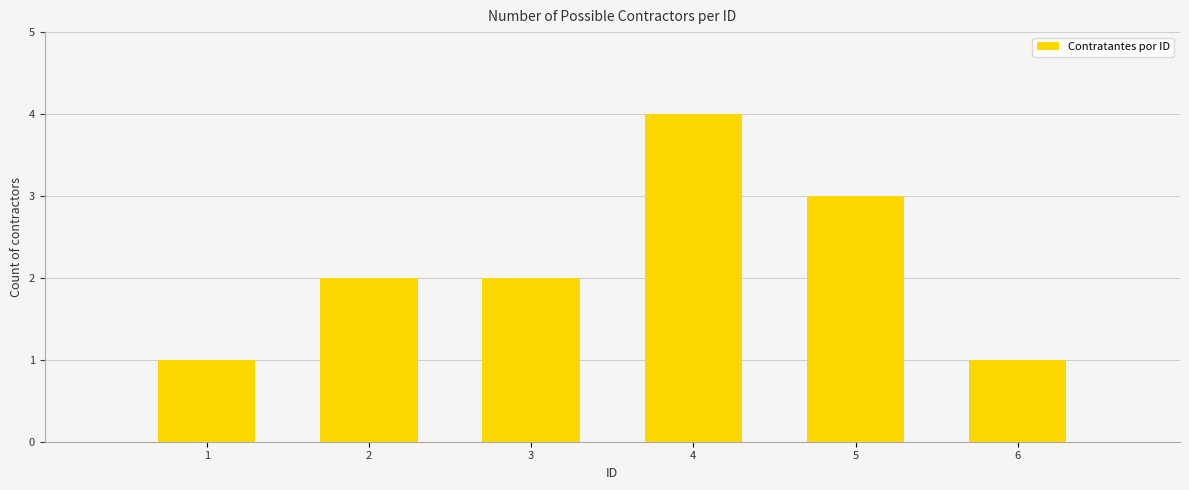

What is the greatest value displayed?

4